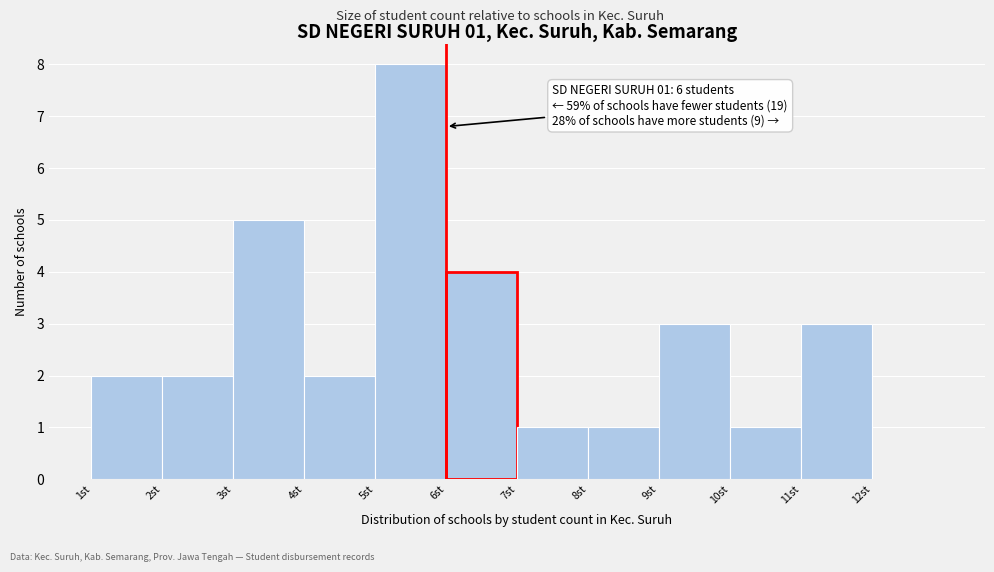

Over which range of the x-axis is the bar tallest?

5 to 6